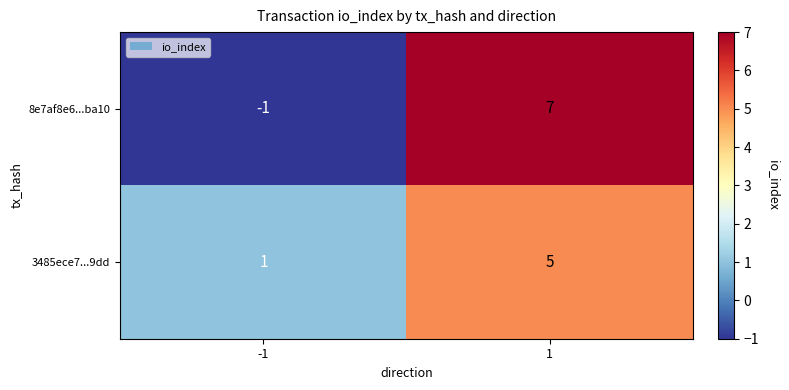

How many positive values does the 8e7af8e6...ba10 series have?

1